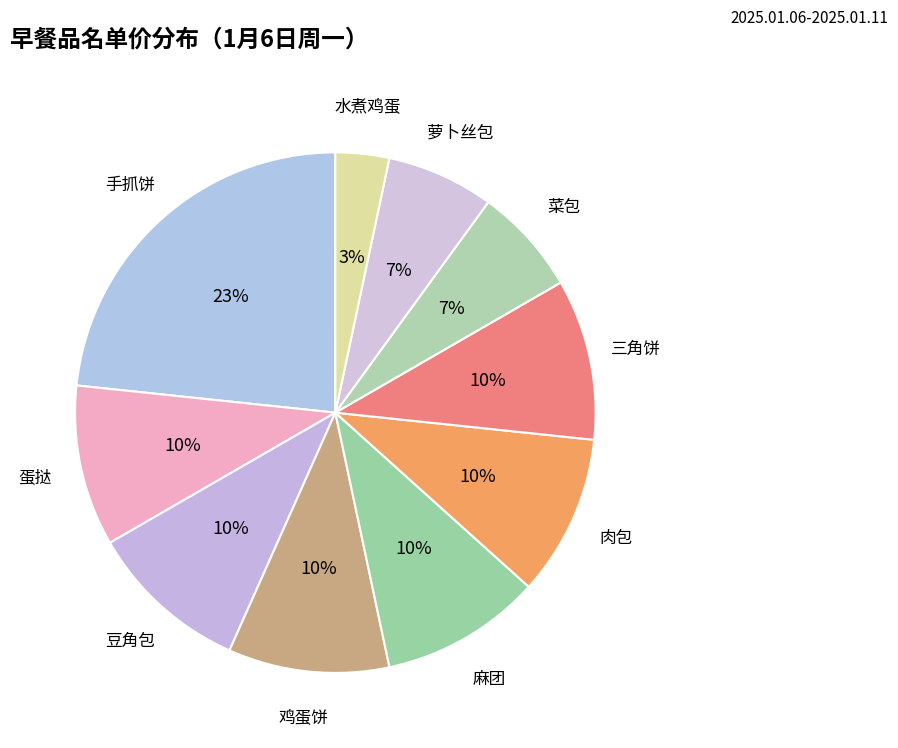

How many segments does this pie chart have?

10